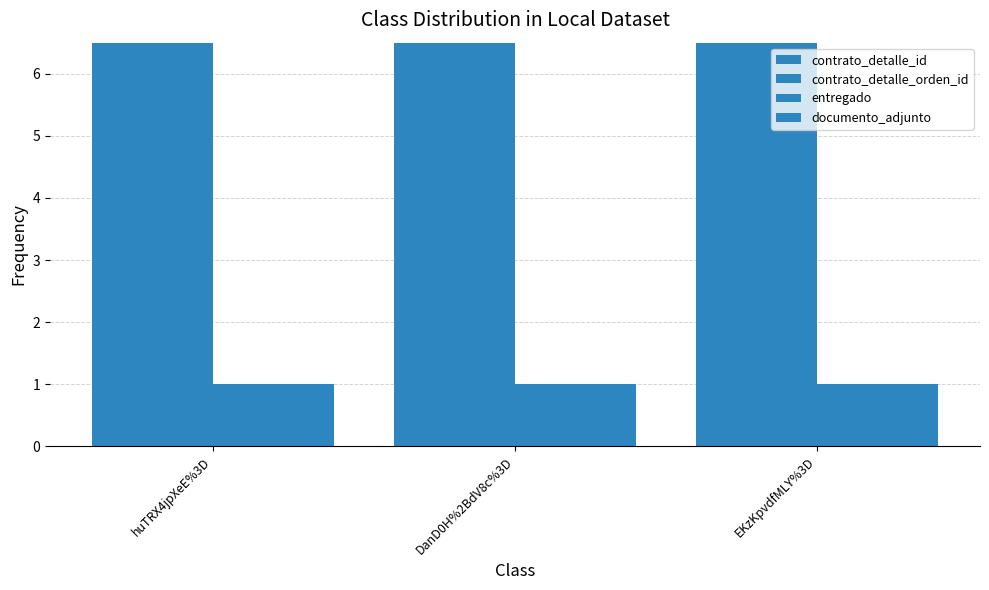

Which series has the largest range (max minus min)?

contrato_detalle_id